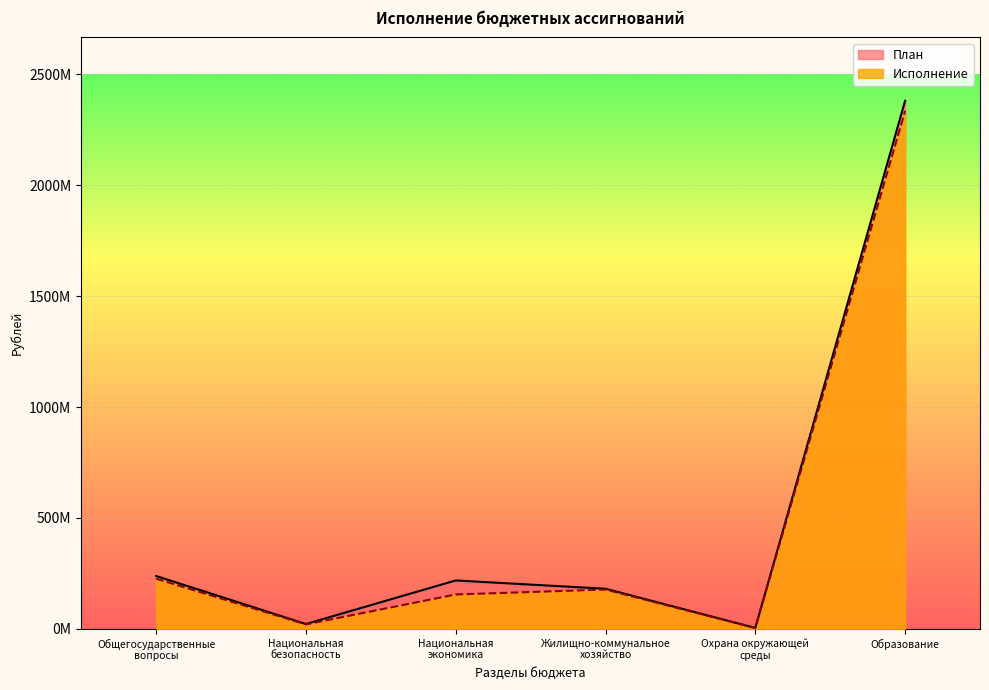

Rank the categories by План value from highest to lowest.

Образование, Общегосударственные
вопросы, Национальная
экономика, Жилищно-коммунальное
хозяйство, Национальная
безопасность, Охрана окружающей
среды